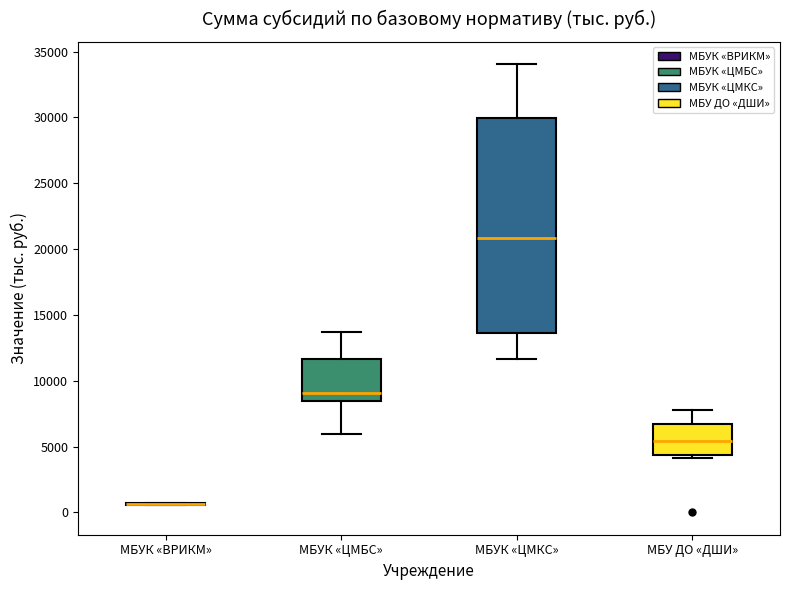

Reading left to right, read every box against the y-axis: the position of its median line, the range the box covers, and the ends of its whiskers. The values are not printed on the chart, so give them approximately, as read against the axis.

МБУК «ВРИКМ»: box collapsed to a line at 500, whiskers 500 to 500
МБУК «ЦМБС»: median 9000, box 8500 to 11500, whiskers 6000 to 13500
МБУК «ЦМКС»: median 21000, box 13500 to 30000, whiskers 11500 to 34000
МБУ ДО «ДШИ»: median 5500, box 4500 to 6500, whiskers 4000 to 7500